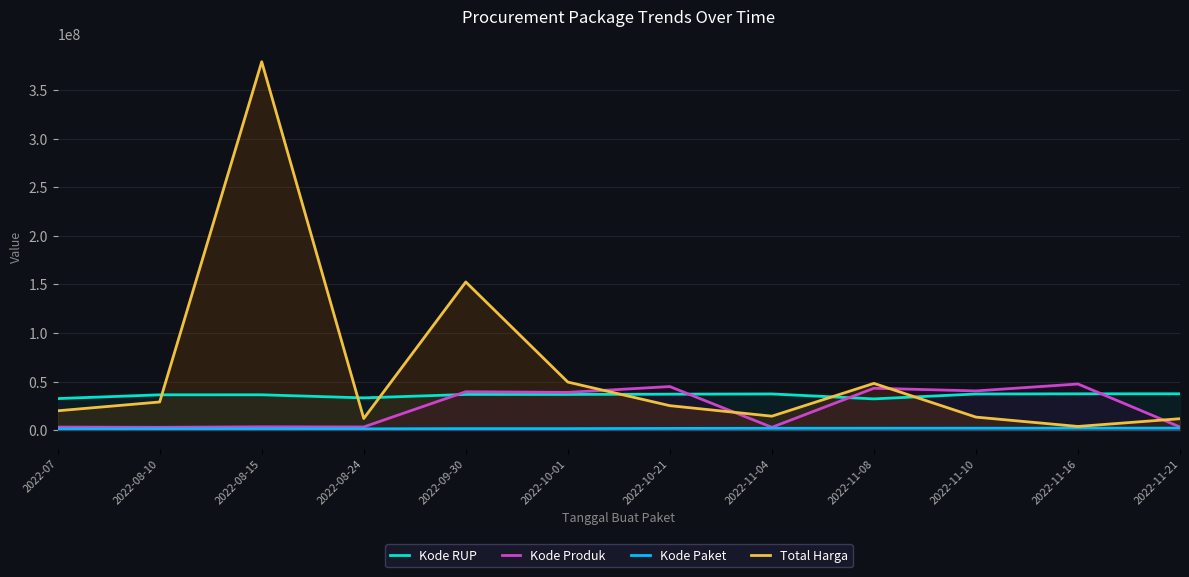

The value of Kode Paket at 2022-07 is 804306. True or false?

False